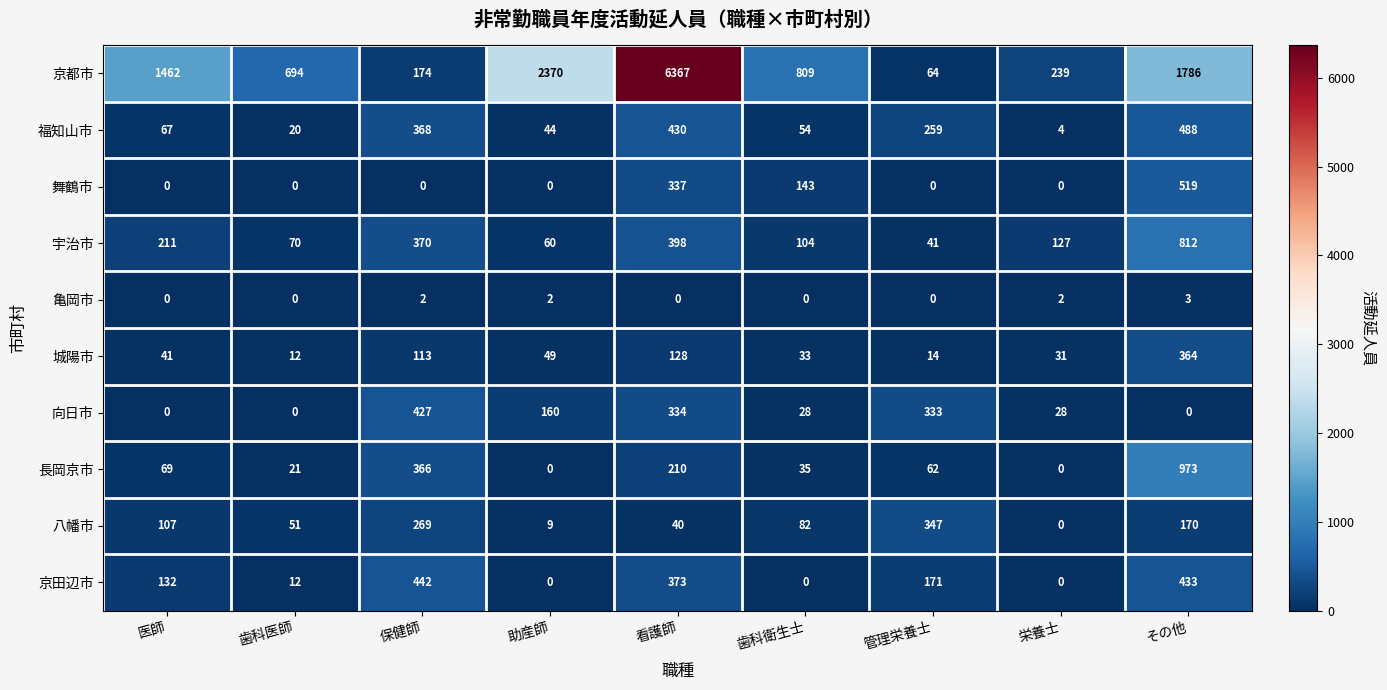

What is the sum of all 向日市 values?

1310